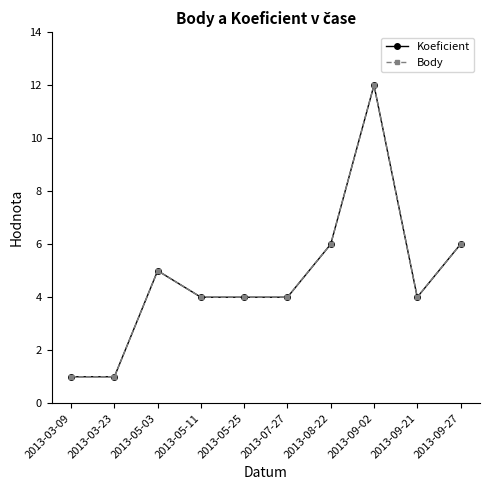

Rank the series at 2013-05-25 from lowest to highest value.

Koeficient, Body